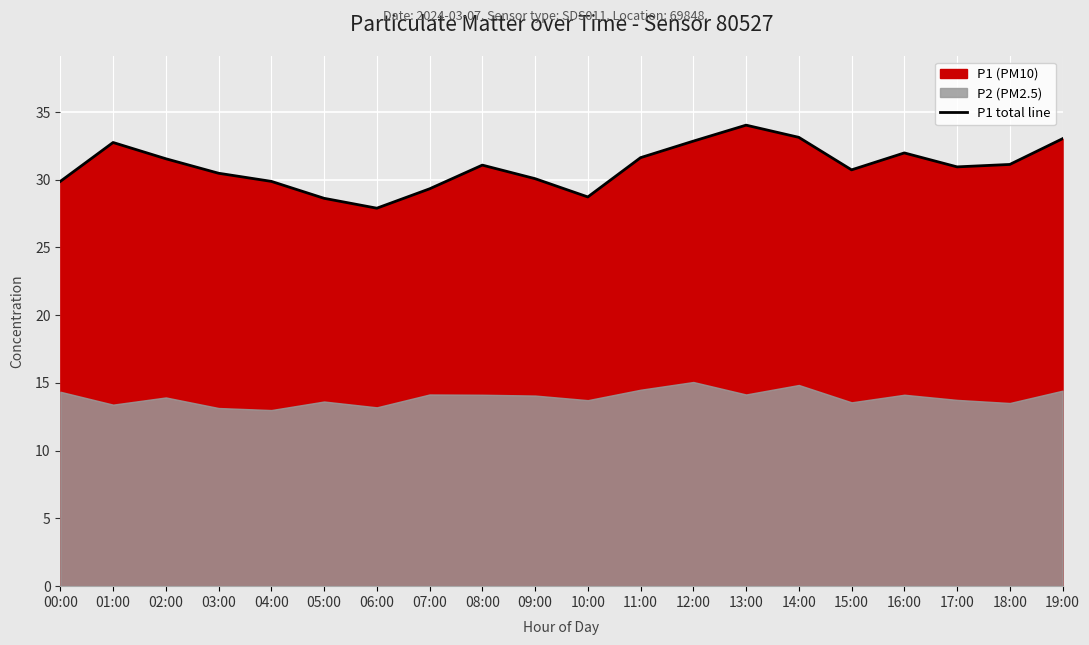

At which label does the data first exceed 31?

01:00